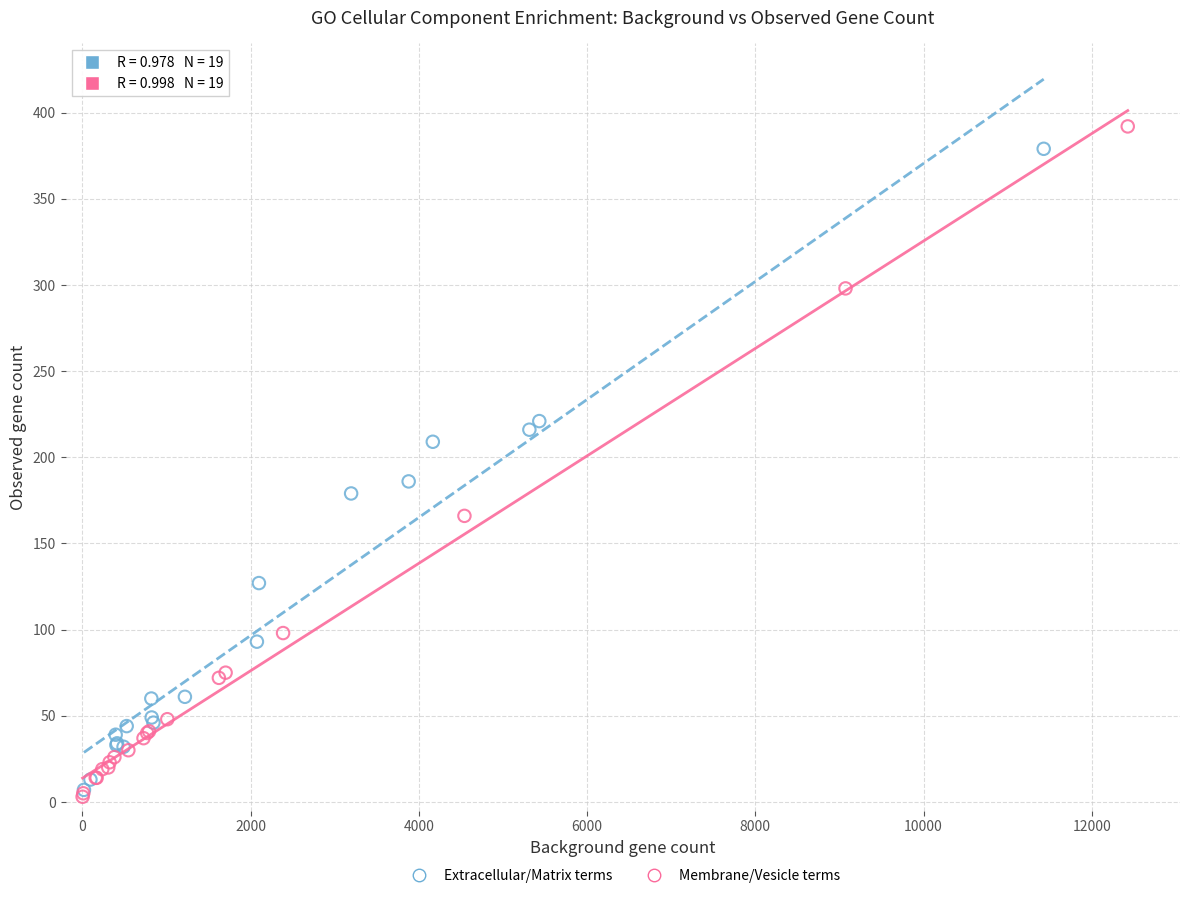

Which series contains the lowest Y value?

Membrane/Vesicle terms